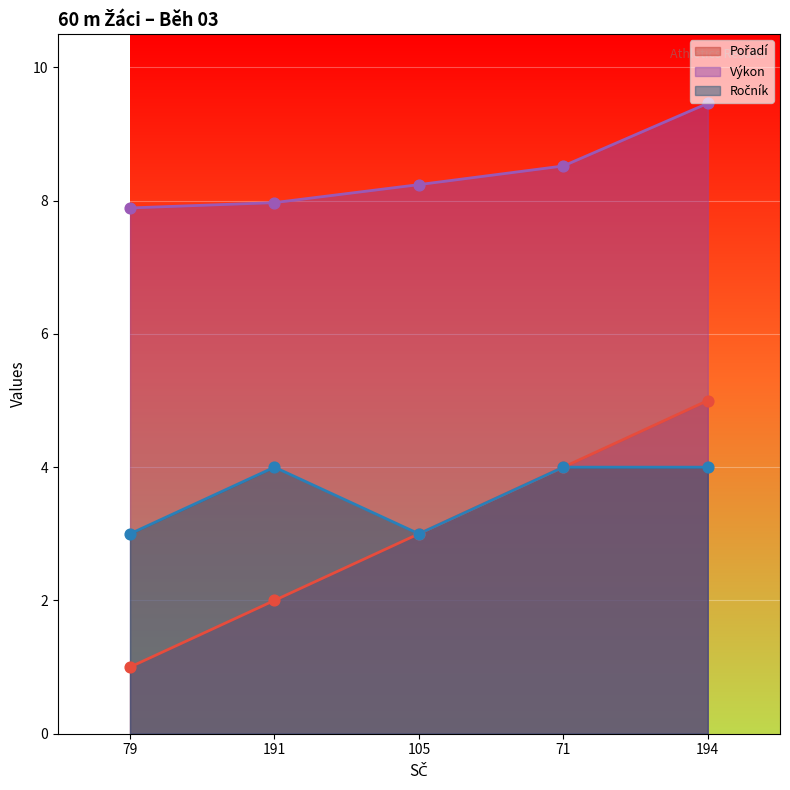

At which category is the sum across all series the highest?

194